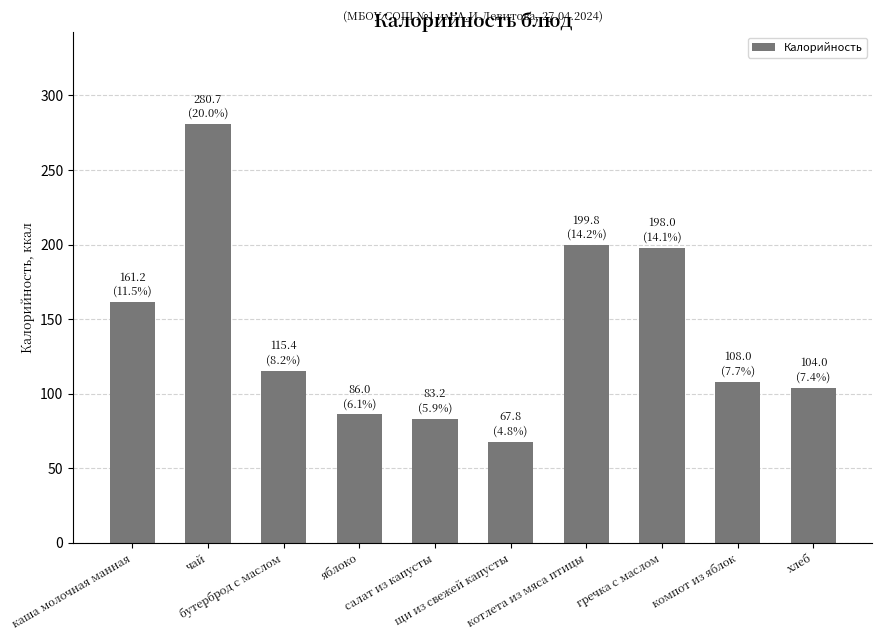

What is the value of the 9th bar from the left?

108.0